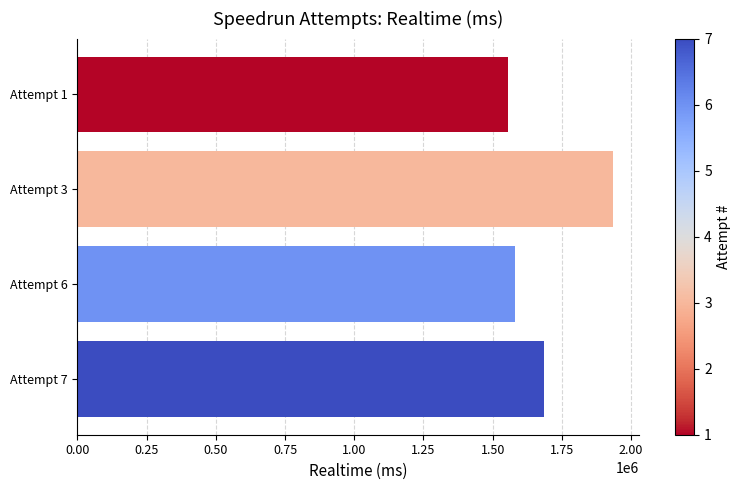

Which category has the lowest value across all series?

Attempt 1